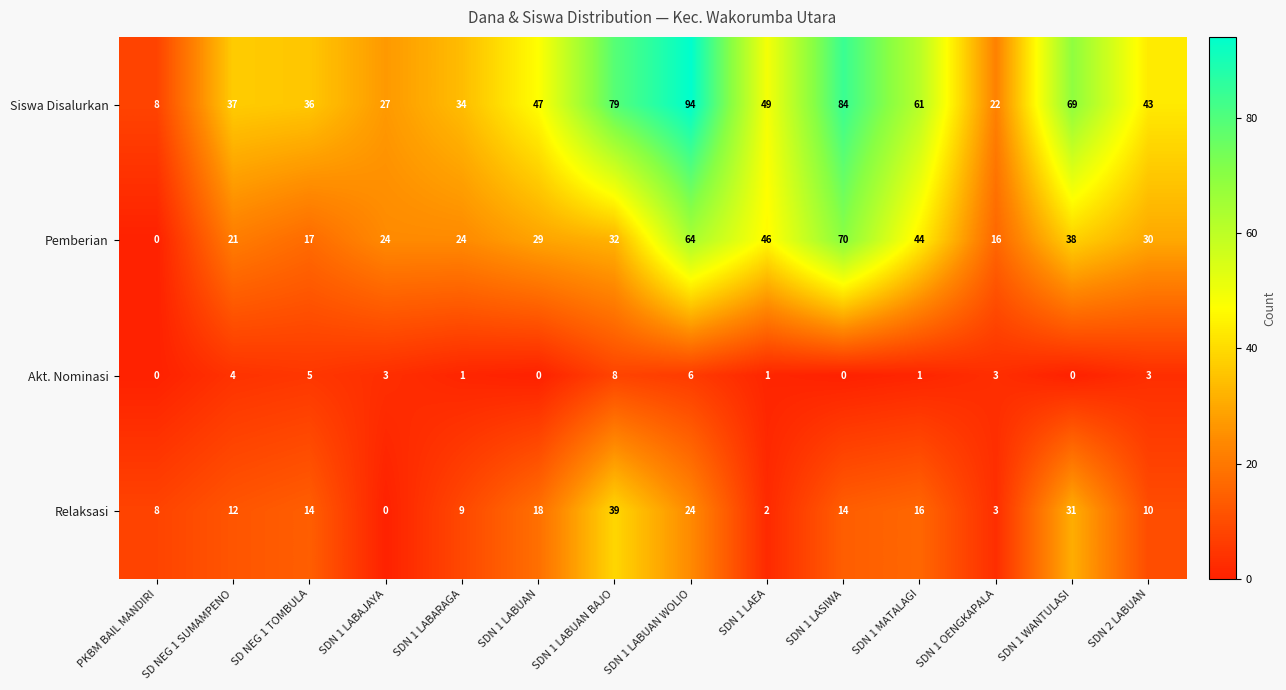

What is the maximum value shown in the chart?

94